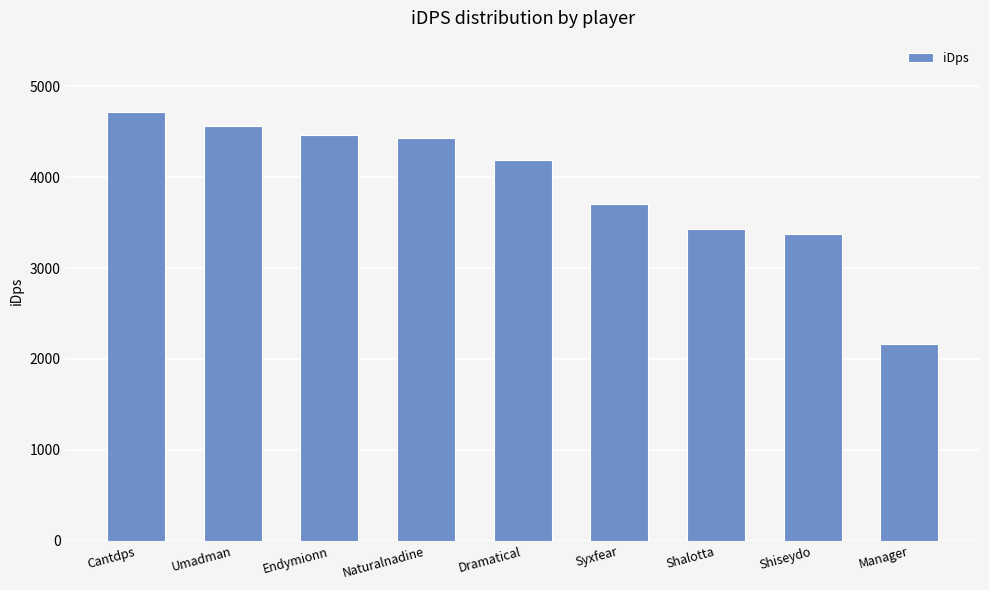

True or false: the data shows 3701.0 at Syxfear.

True